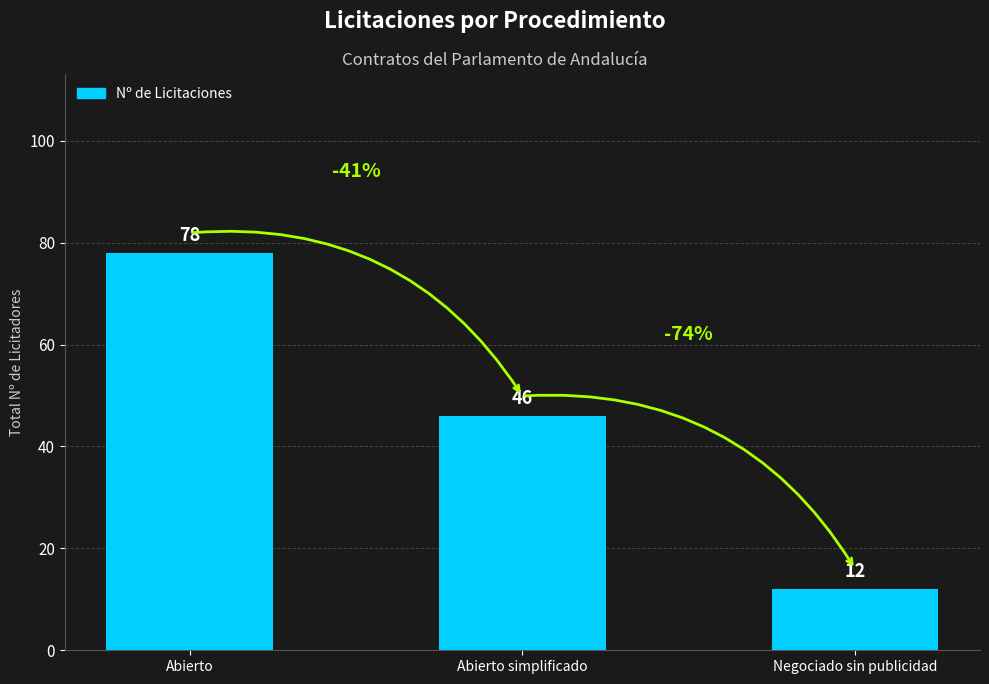

What is the smallest value displayed?

12